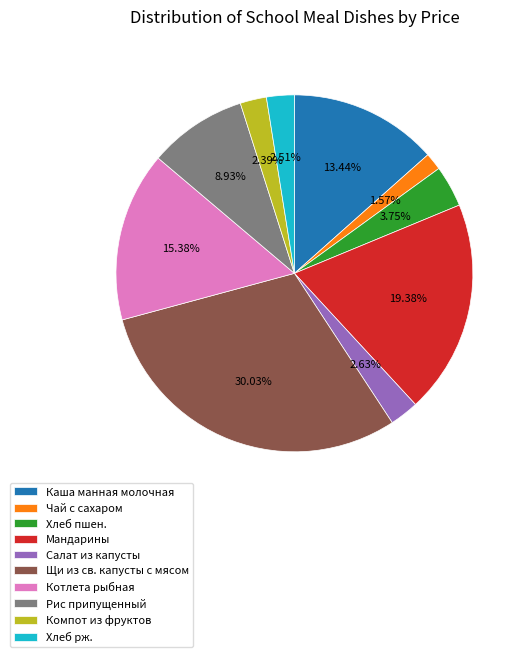

To the nearest percent, what is the difference between the largest and smallest slice percentages?

28%